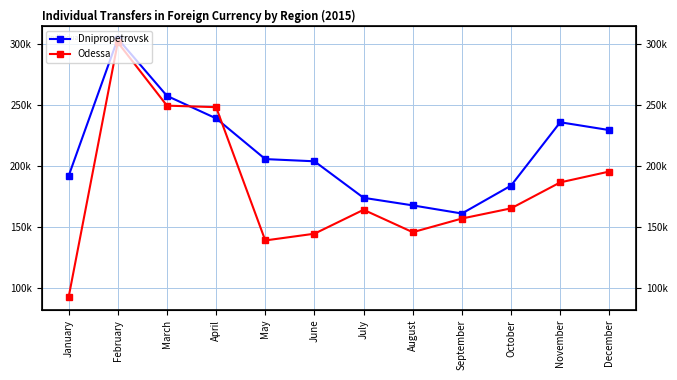

How many data points in Dnipropetrovsk are less than 205522?

6